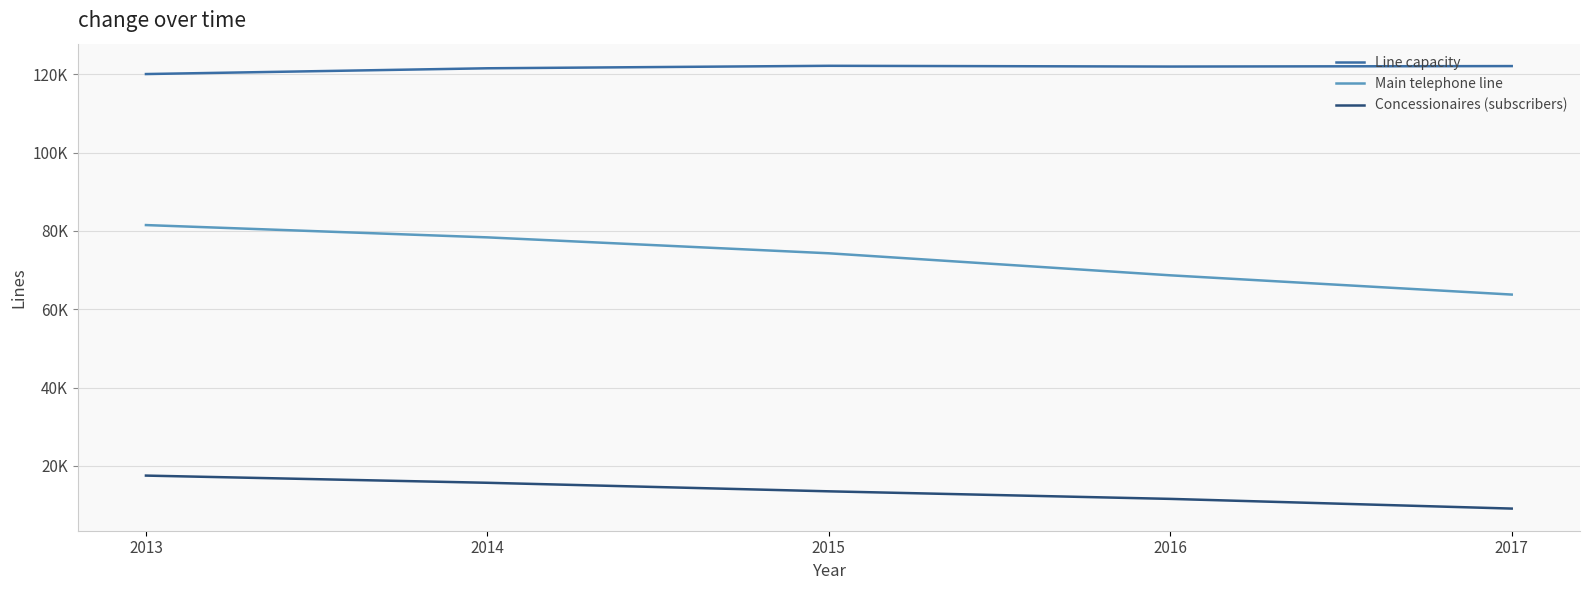

What are all the series names shown in the legend?

Line capacity, Main telephone line, Concessionaires (subscribers)